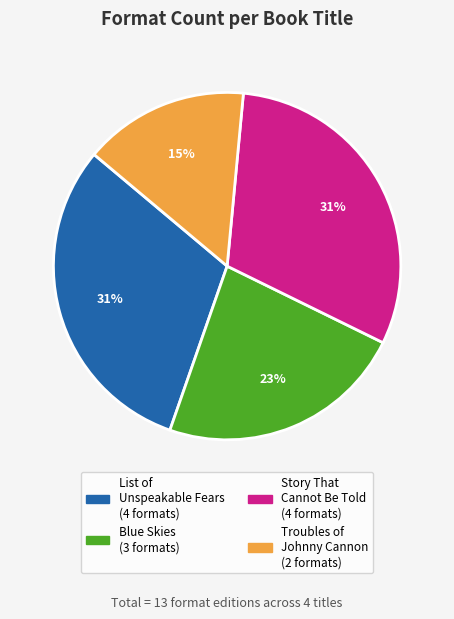

Which slice is the smallest?

Troubles of Johnny Cannon